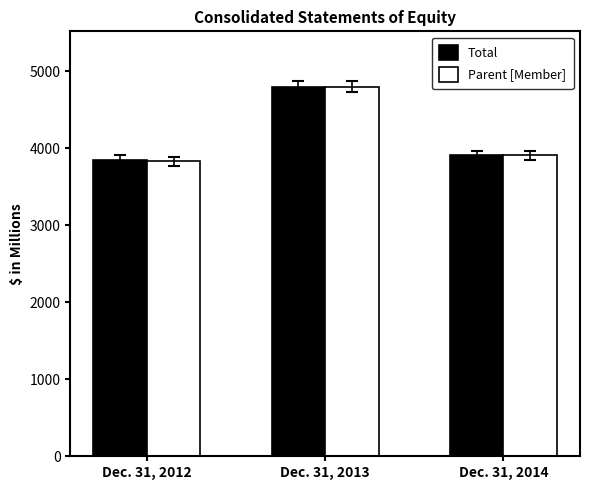

How many bars are there in each group?

2